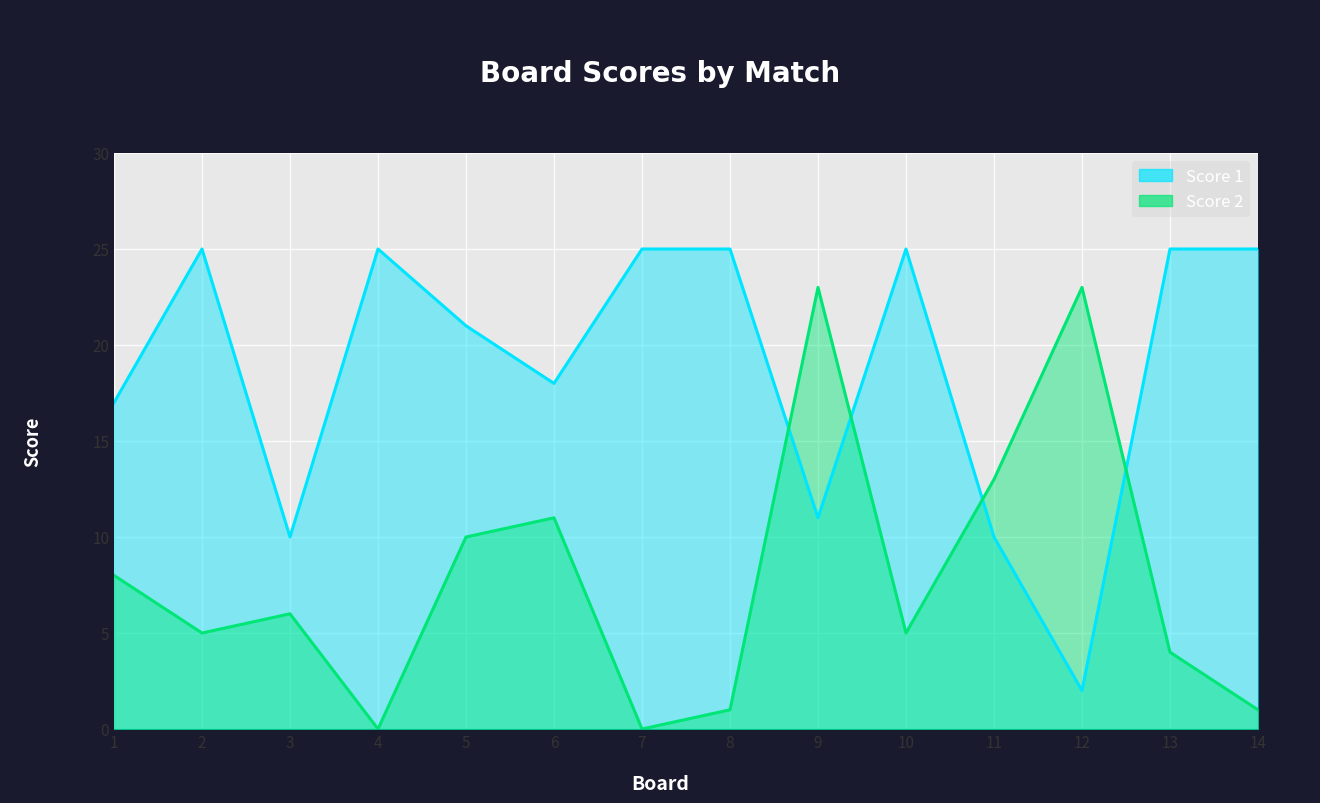

What is the spread (max minus min) of values at 12?

21